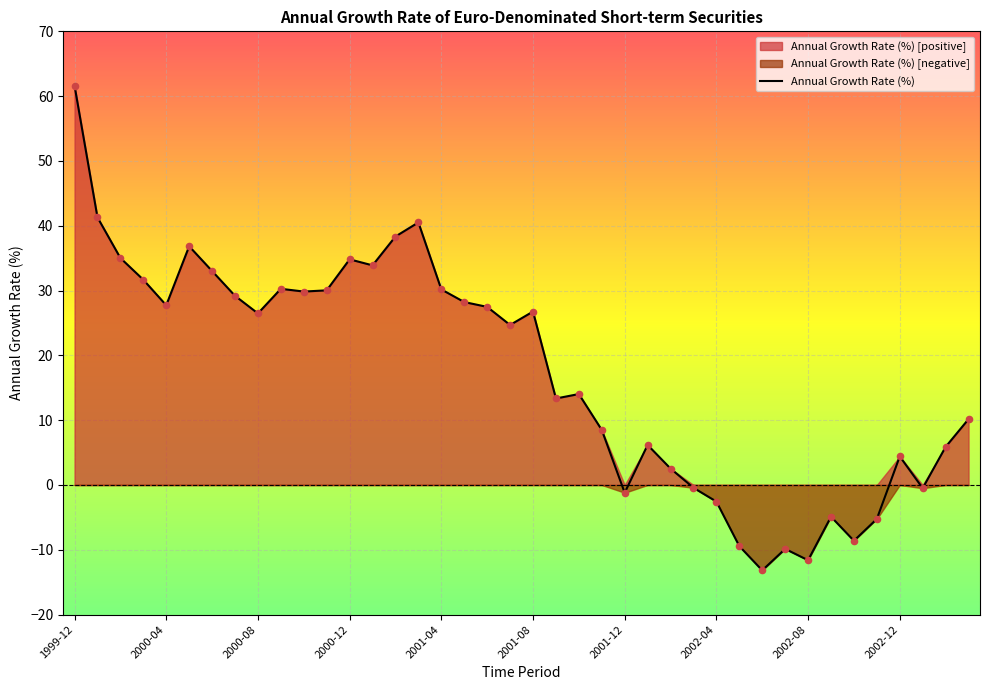

Between 25 and 39, which is larger?

39